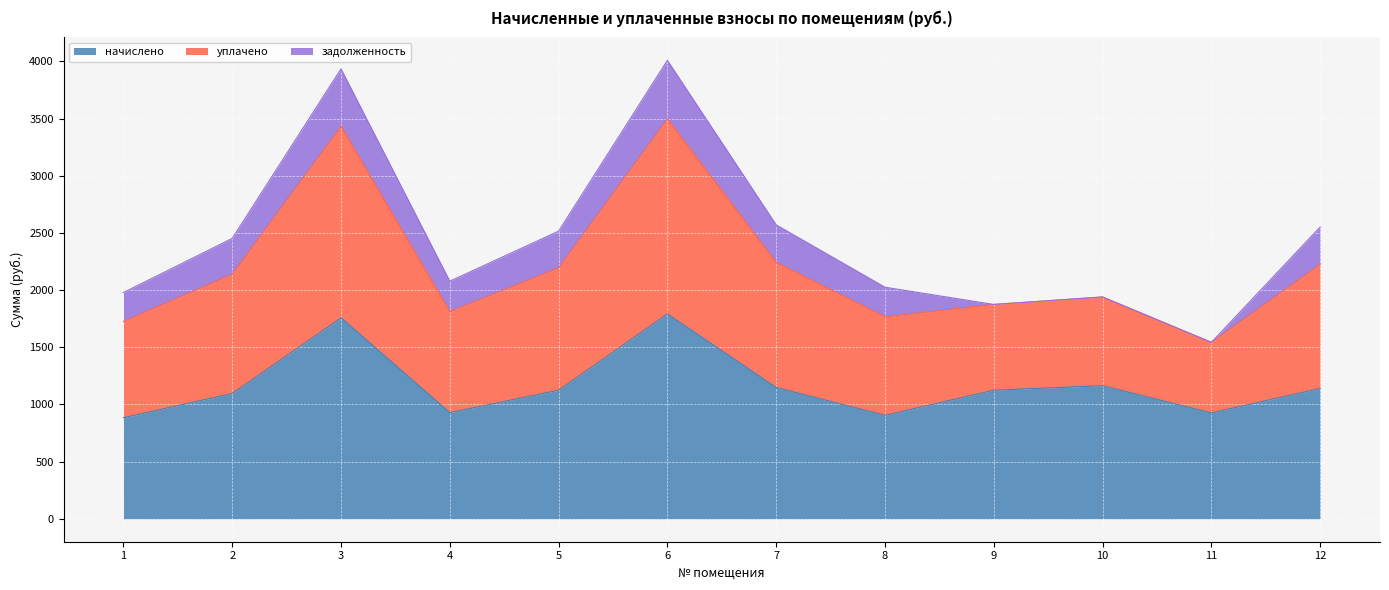

What is the spread (max minus min) of values at 4?

1149.5